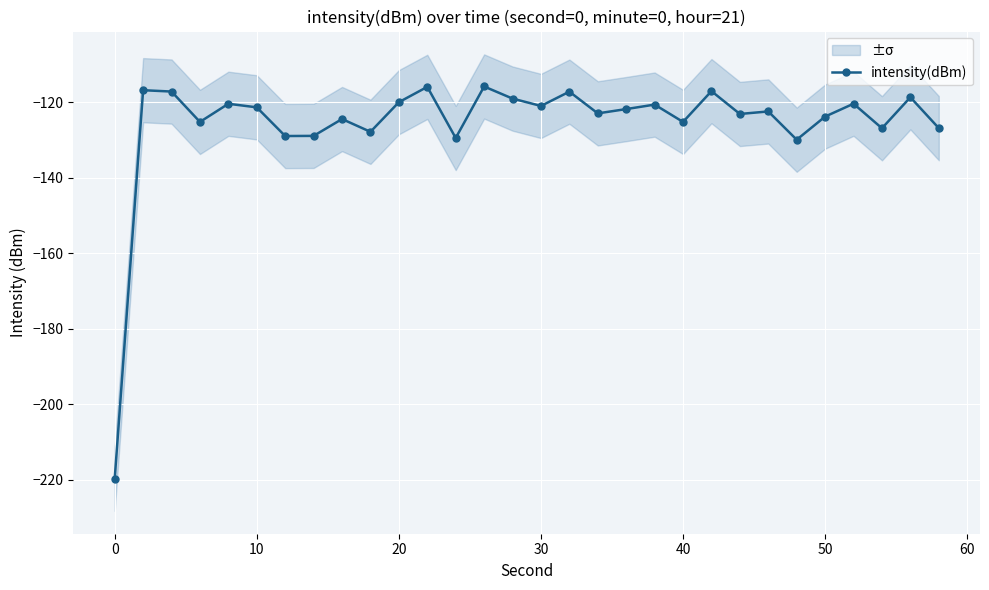

What is the maximum value shown in the chart?

-115.9